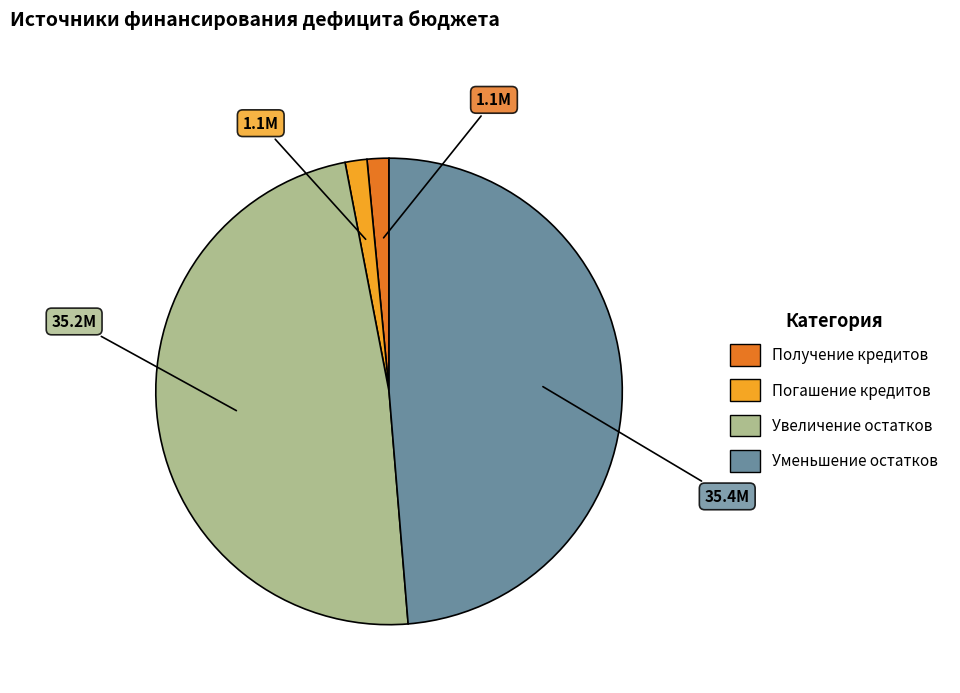

What is the ratio of the value at Увеличение остатков to the value at Погашение кредитов?

32.0